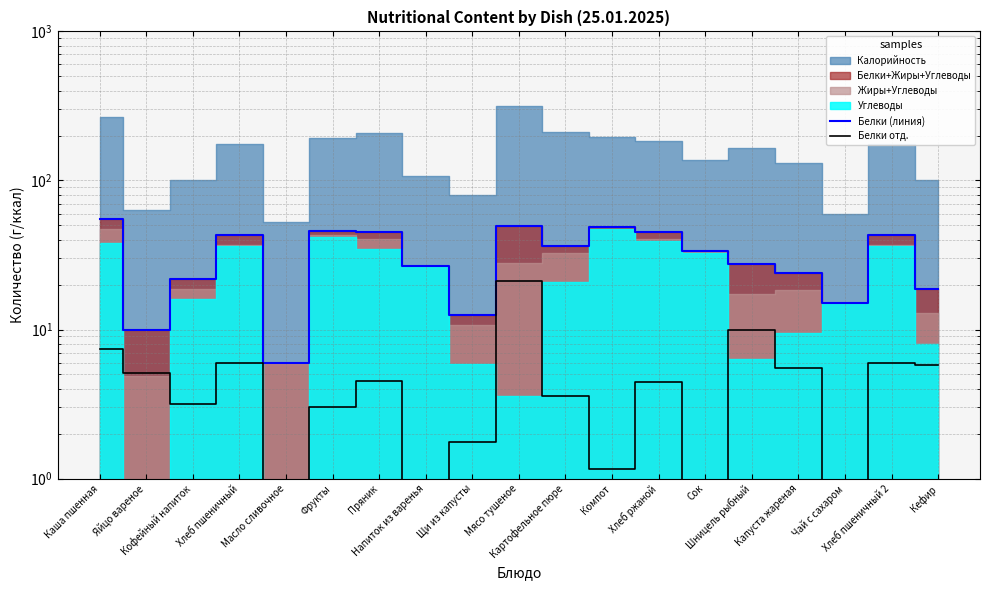

At which category is the sum across all series the highest?

Мясо тушеное